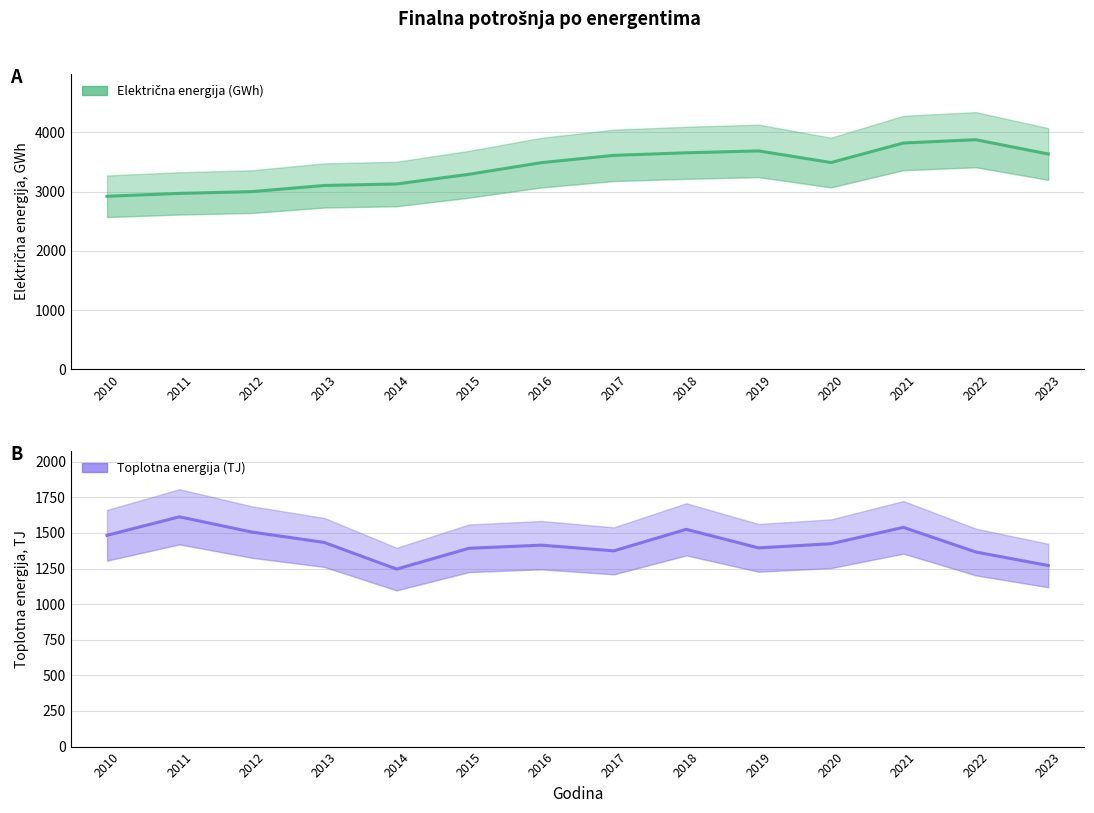

How many lines are shown in the chart?

2